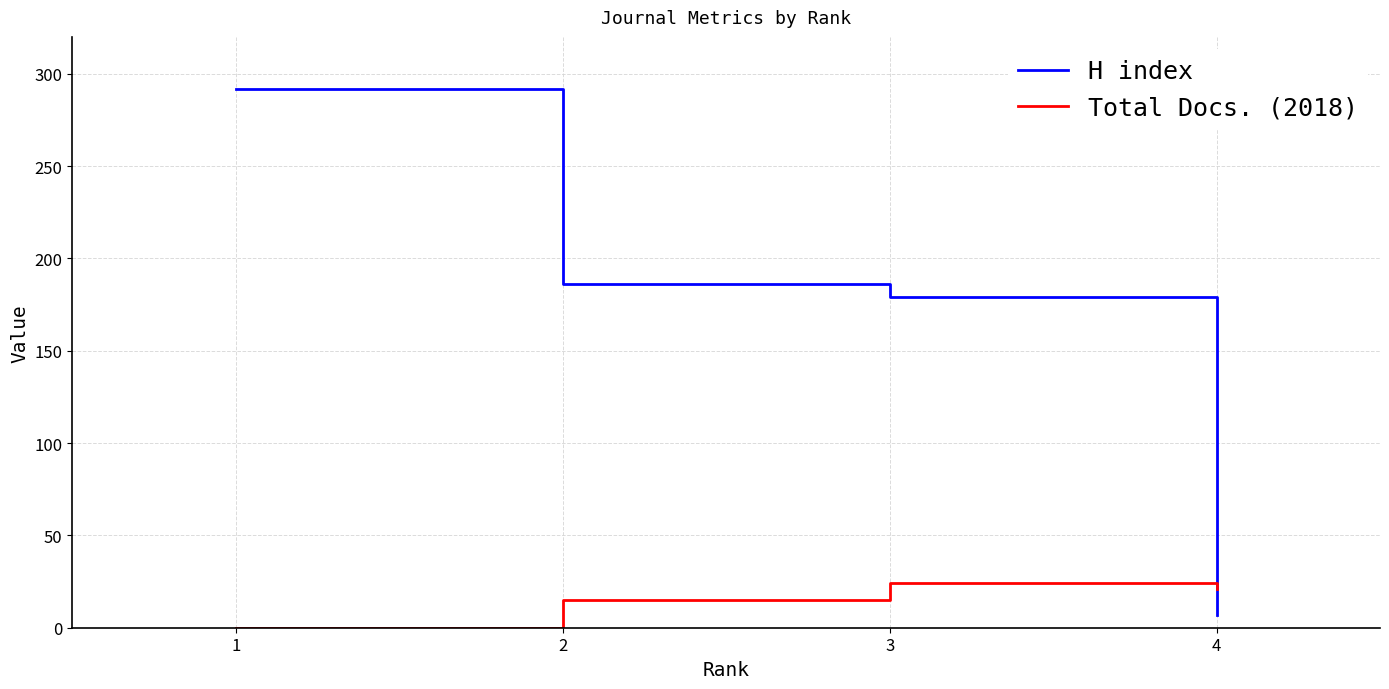

What is the lowest value of the H index series?

7